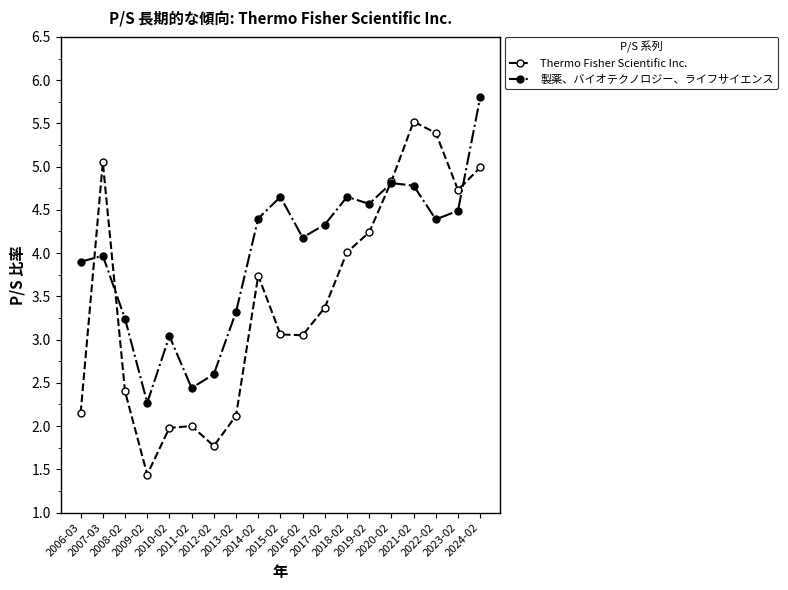

What is the difference between the maximum and second lowest values in the 製薬、バイオテクノロジー、ライフサイエンス series?

3.4